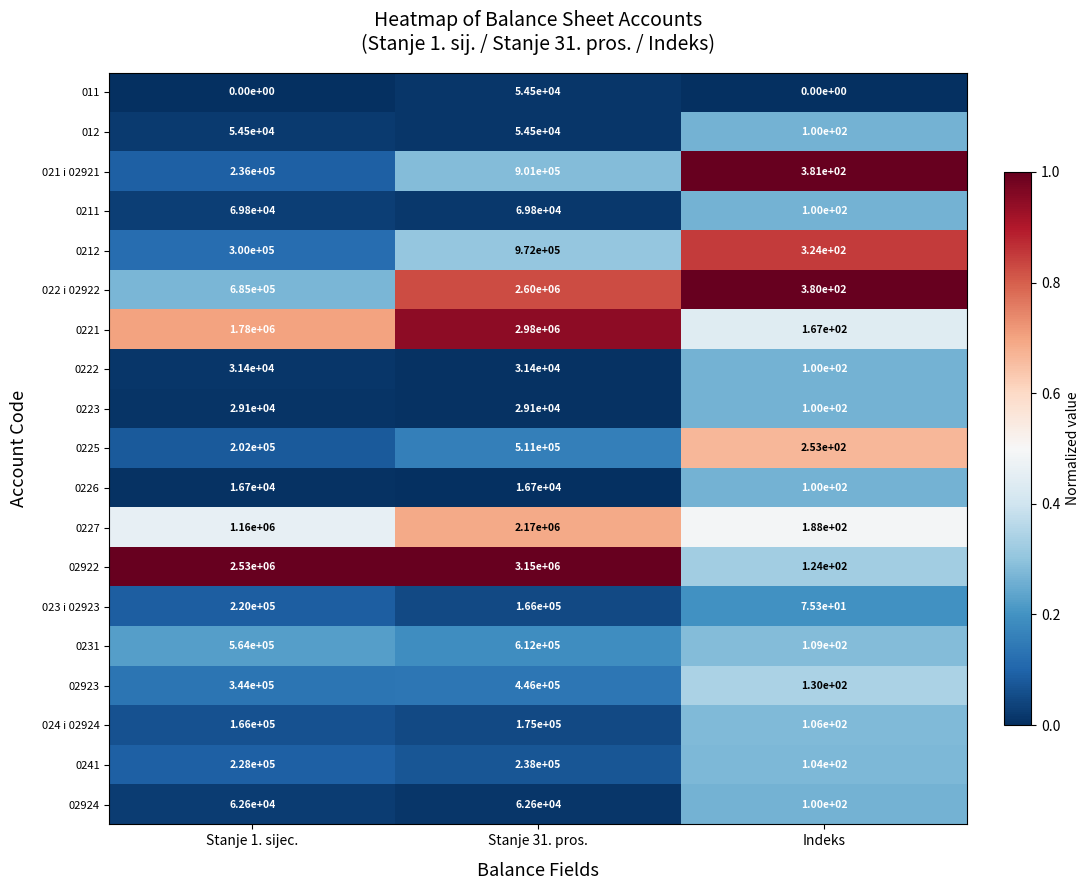

Which series has the widest spread of values?

02922